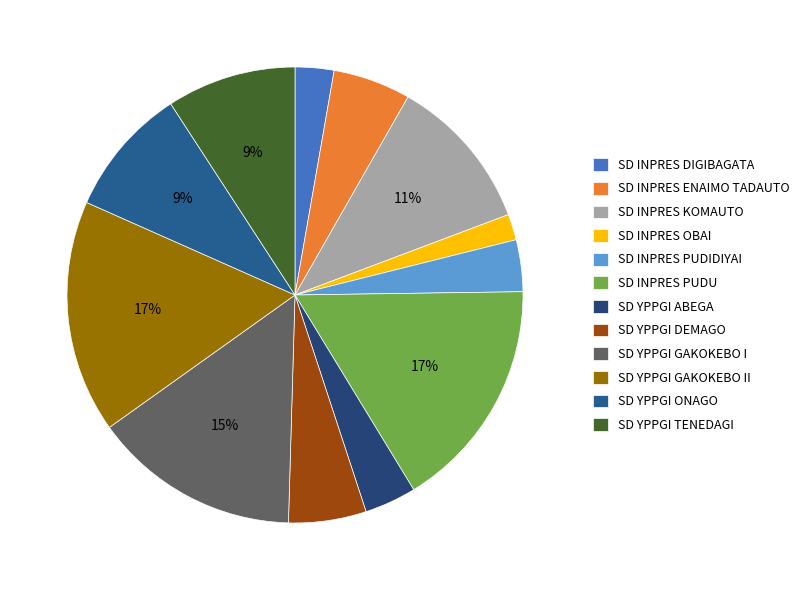

To the nearest percent, what is the difference between the SD INPRES PUDIDIYAI and SD YPPGI GAKOKEBO II slice percentages?

13%